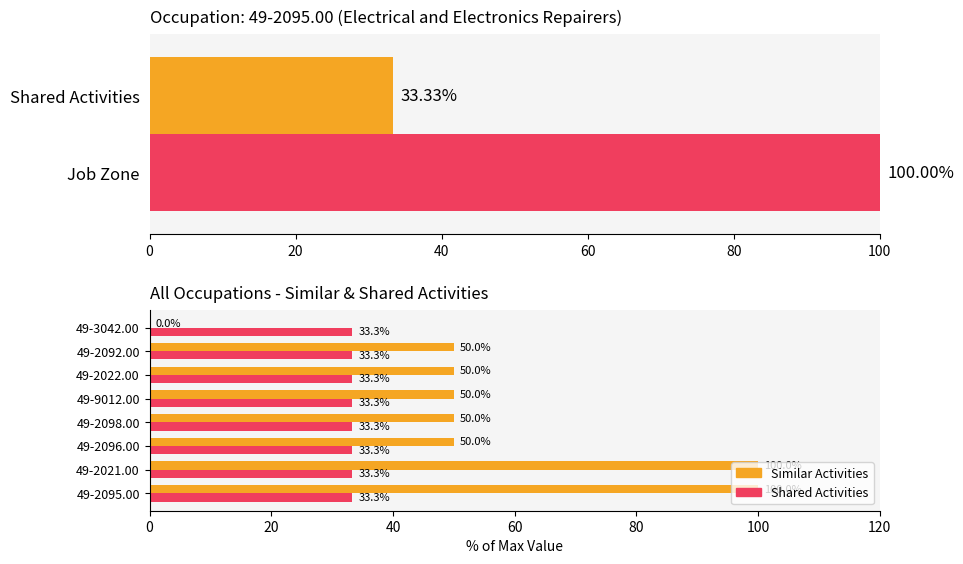

True or false: Shared Activities has a value of 0.2 at 7.

False